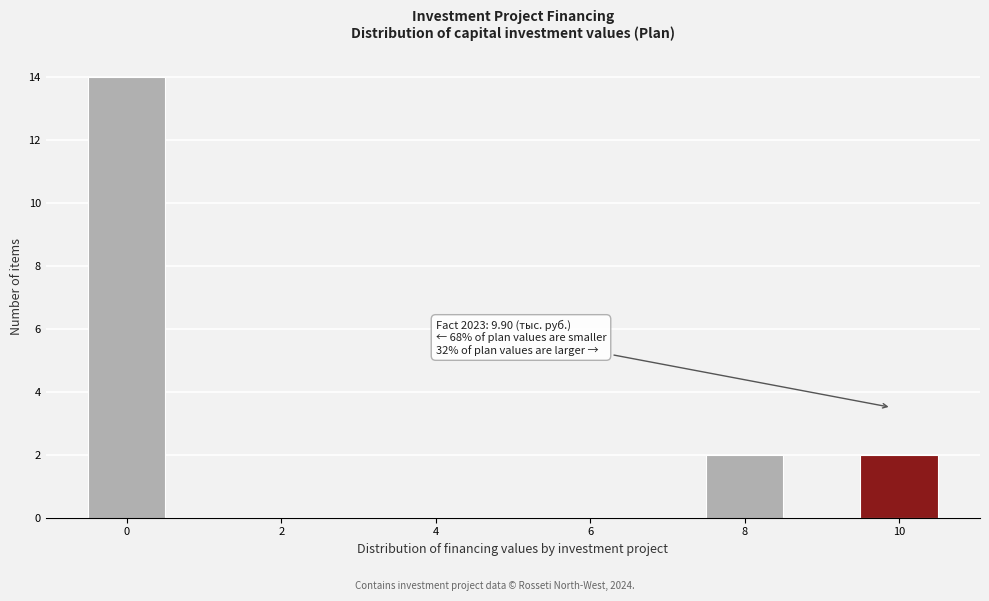

Which range on the x-axis has the tallest bar?

-0.5 to 0.5